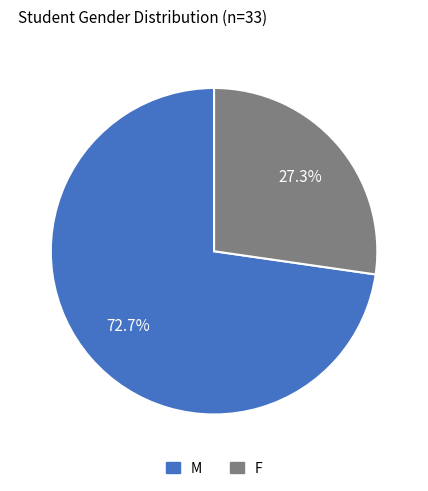

How many slices are in this pie chart?

2